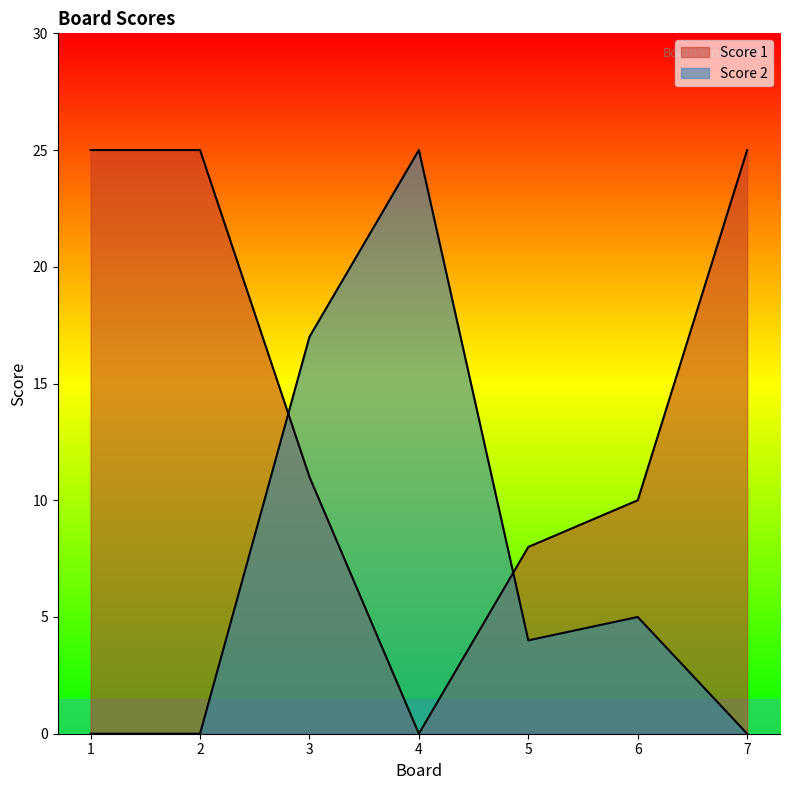

How many Score 2 values are between 0 and 17?

6